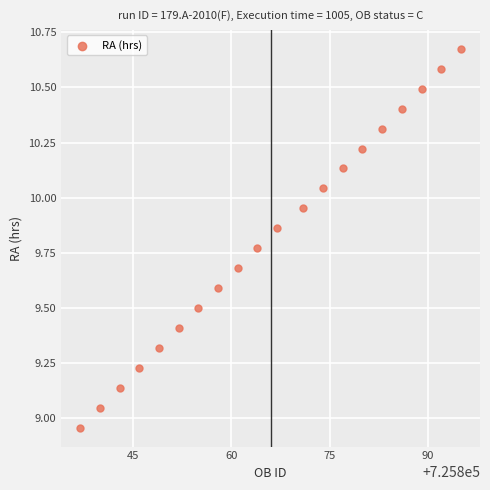

What is the range of Y values (max minus min)?

1.7